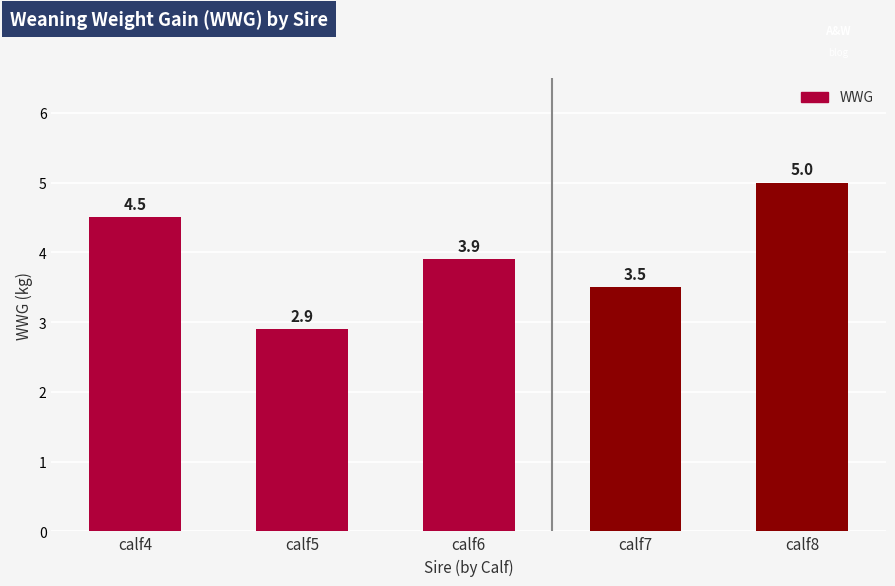

List the labels in order of value, smallest first.

calf5, calf7, calf6, calf4, calf8